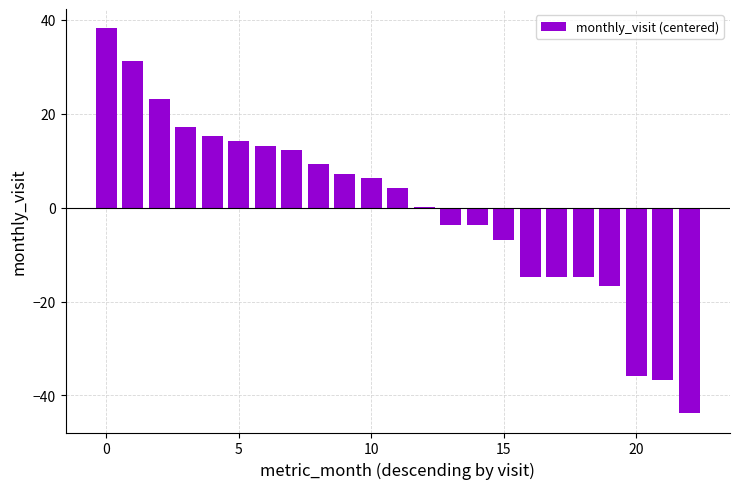

How many data points are above 4?

12